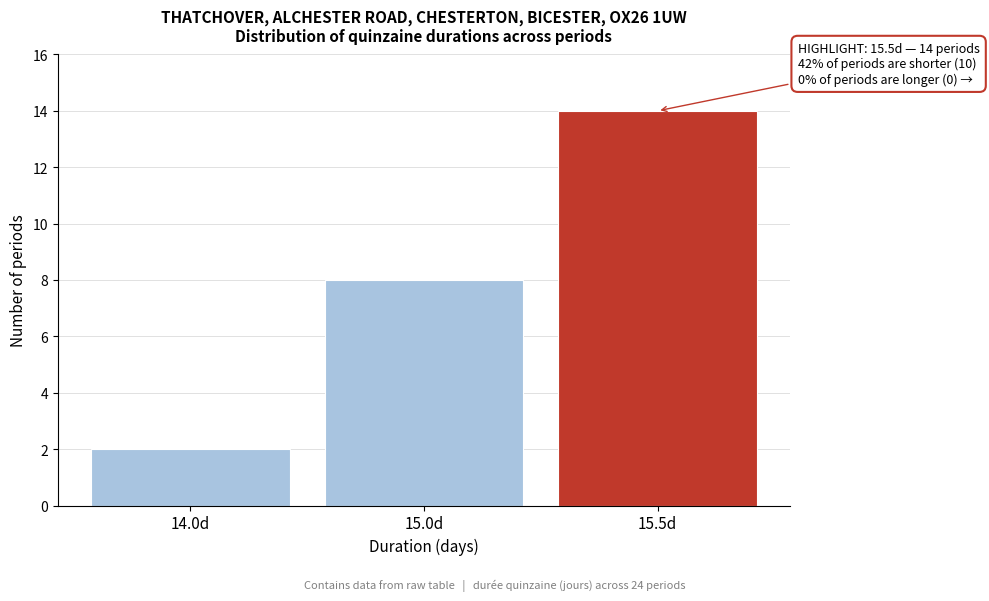

Reading left to right, extract all data points from this chart.

14.0d=2	15.0d=8	15.5d=14